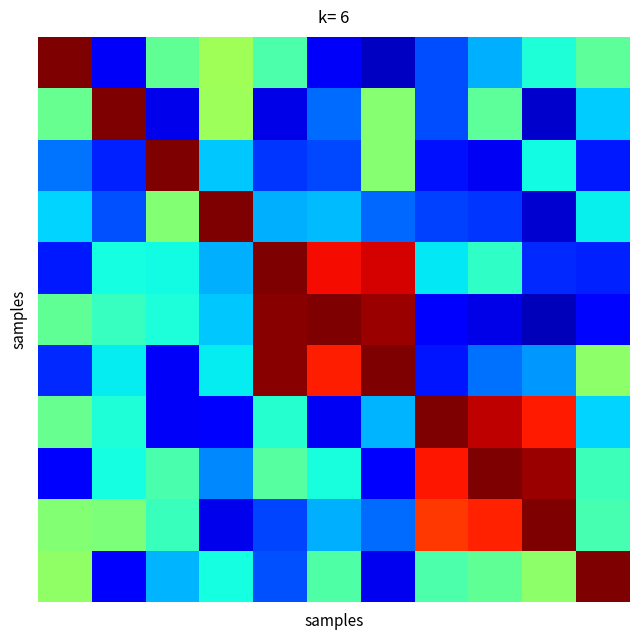

How many data points does each series have?

11